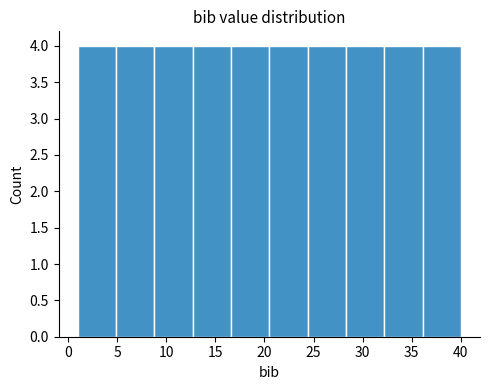

How tall is the bar that spans 16.6 to 20.5 on the x-axis? Neither the bar edges nor the heights are printed on the chart, so give them approximately, as read against the axes.

4